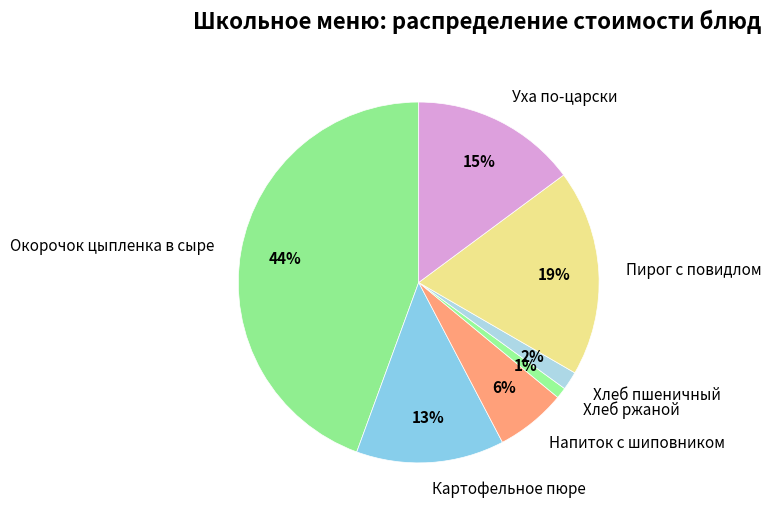

How many segments does this pie chart have?

7